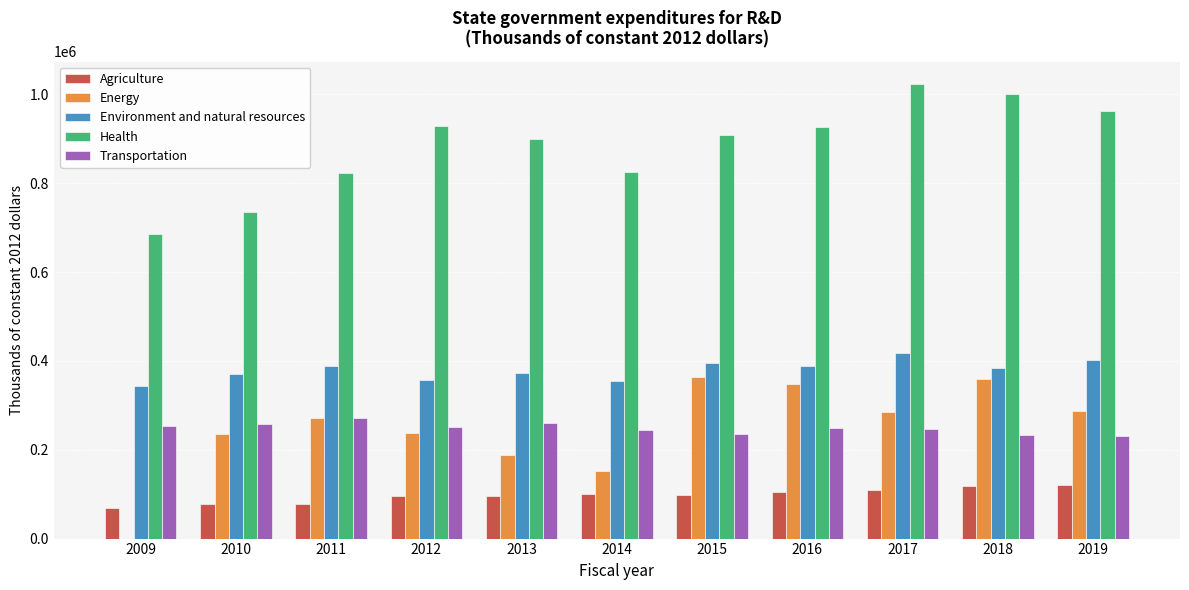

What is the sum of all Health values?

9720160